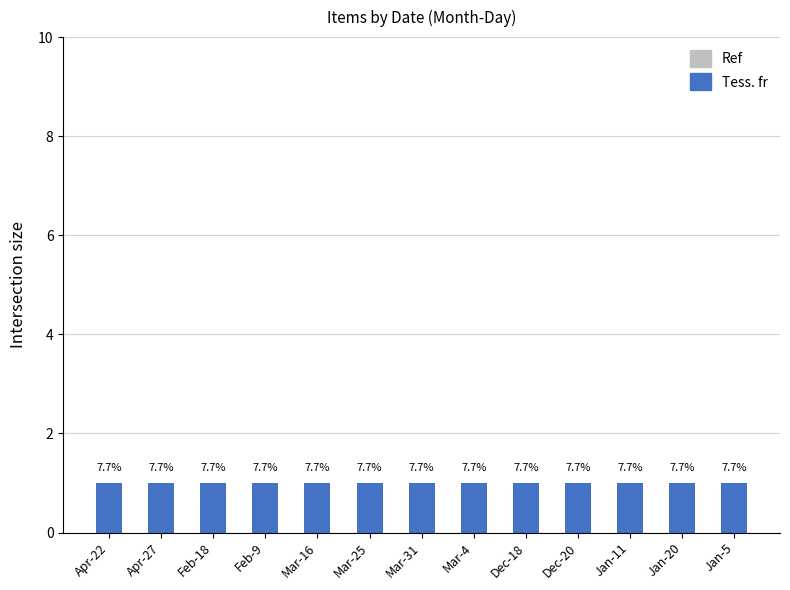

Does the chart contain any negative values?

No